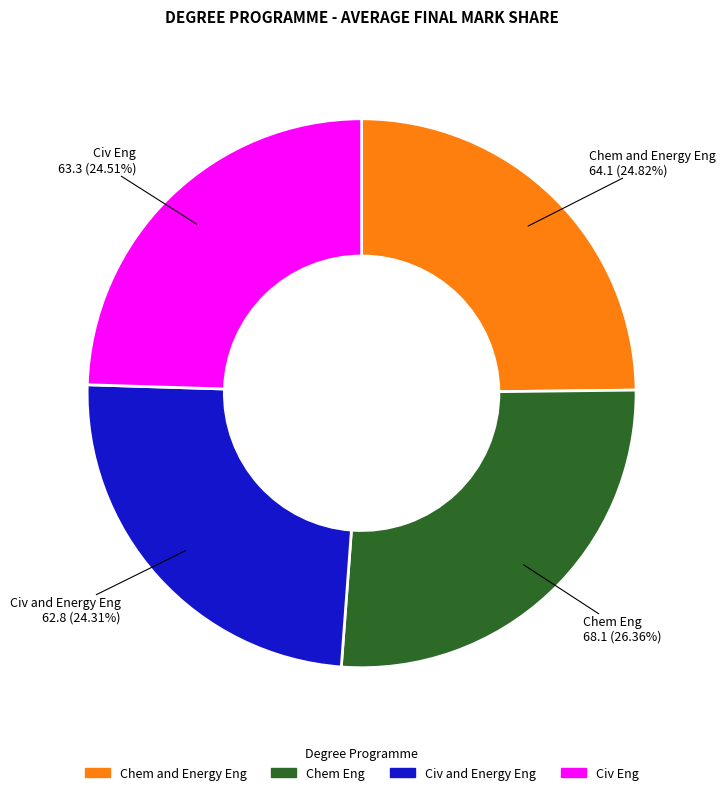

Approximately how many times larger is the value at Civ and Energy Eng compared to Chem Eng?

0.9